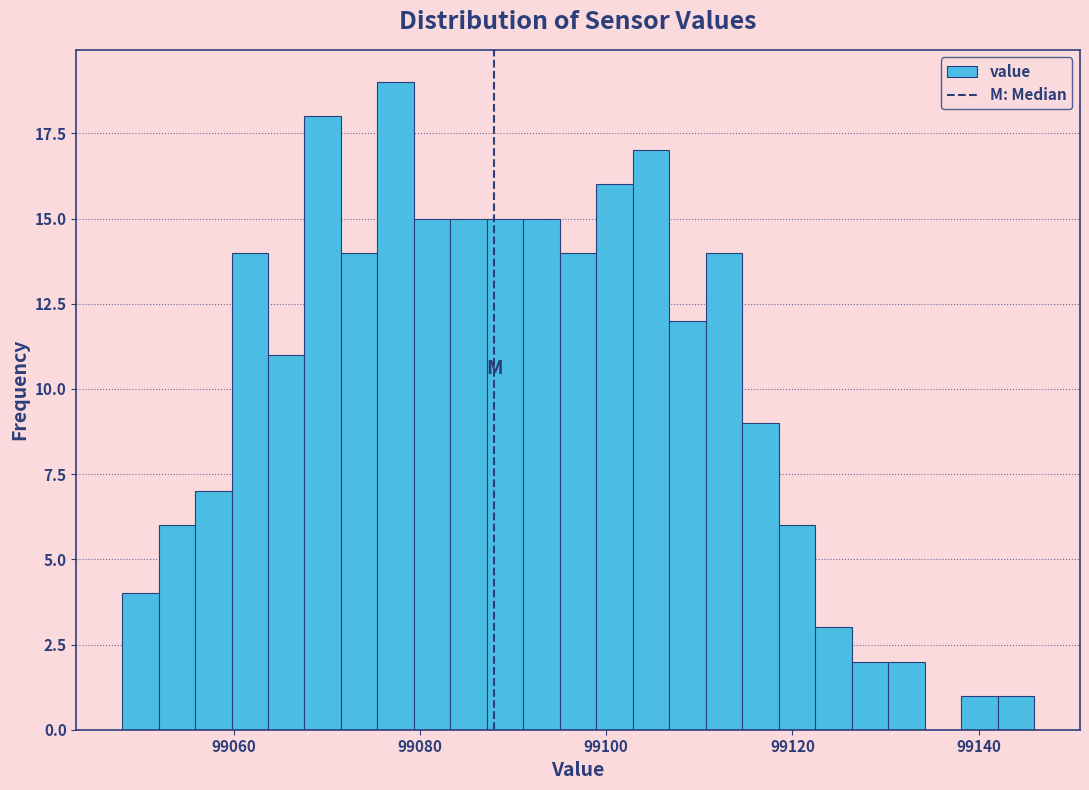

Read against the x-axis, roughly where is the centre of the tallest bar?

99078